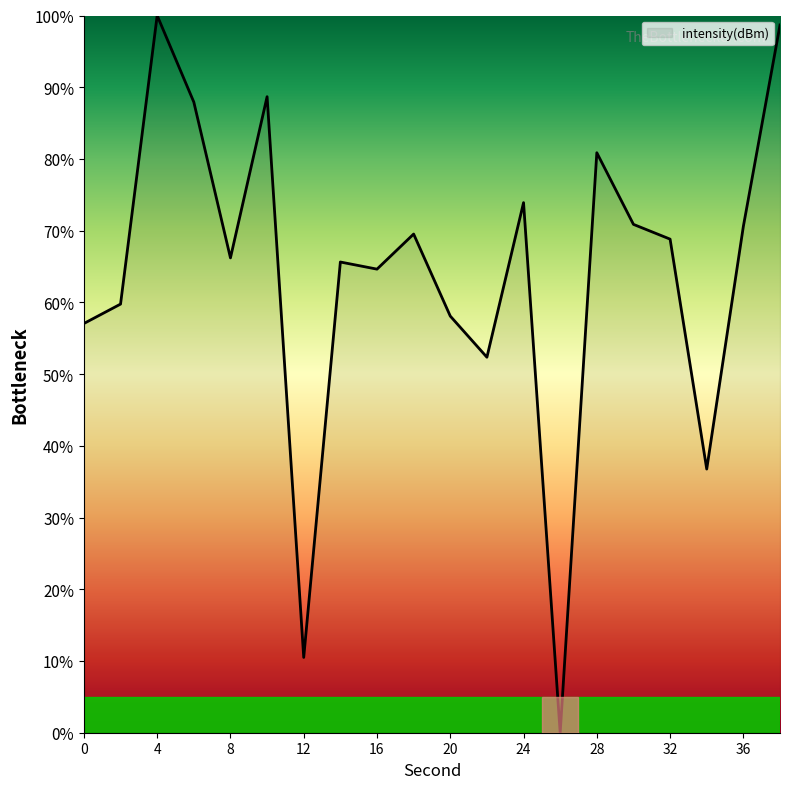

What is the greatest value displayed?

100.0